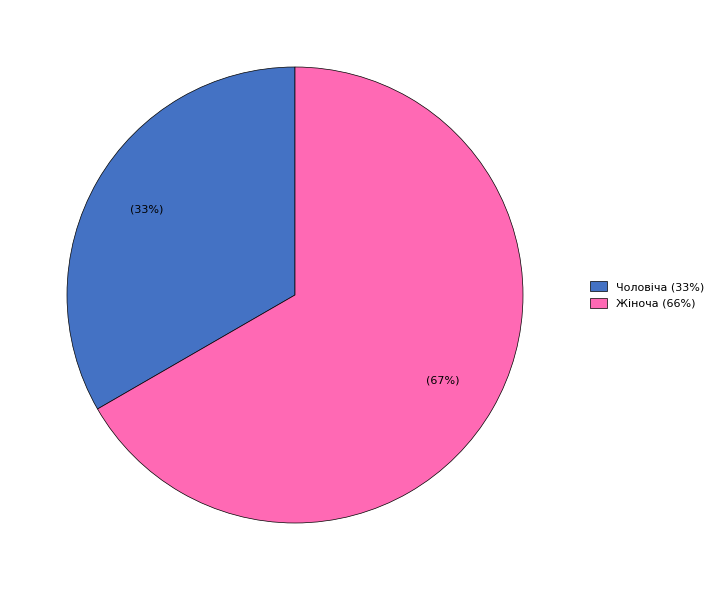

Do Чоловіча and Жіноча together represent more than half of the pie?

Yes